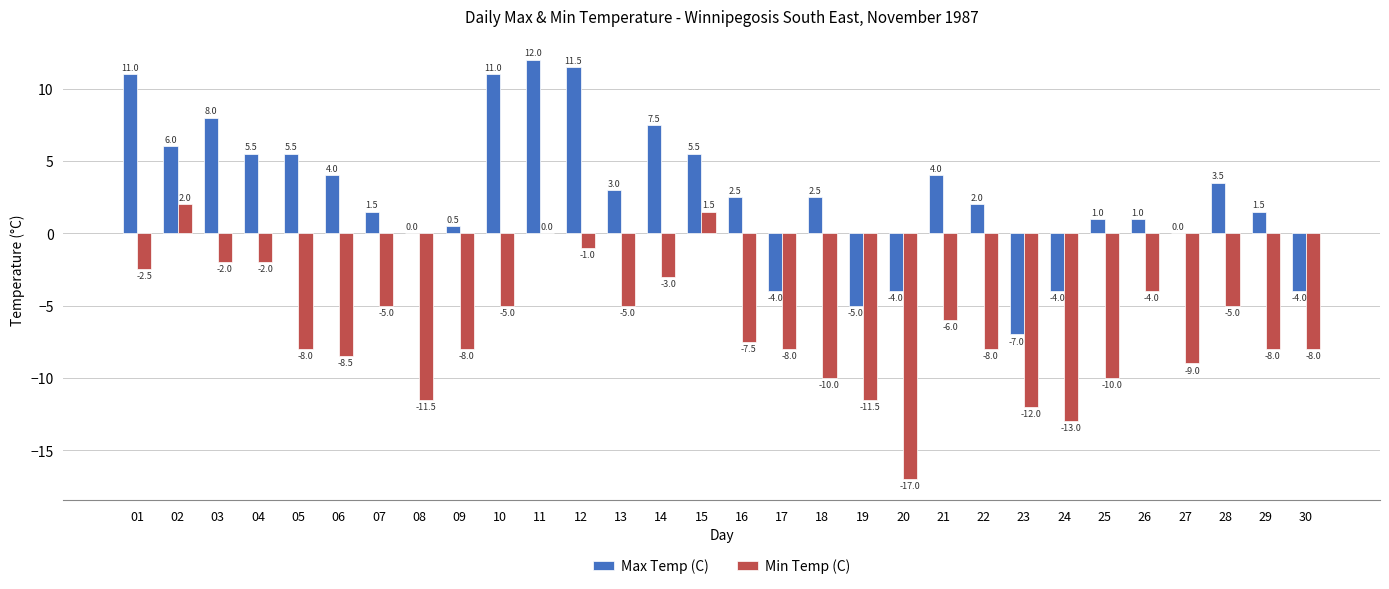

What is the sum of all Min Temp (C) values?

-195.0